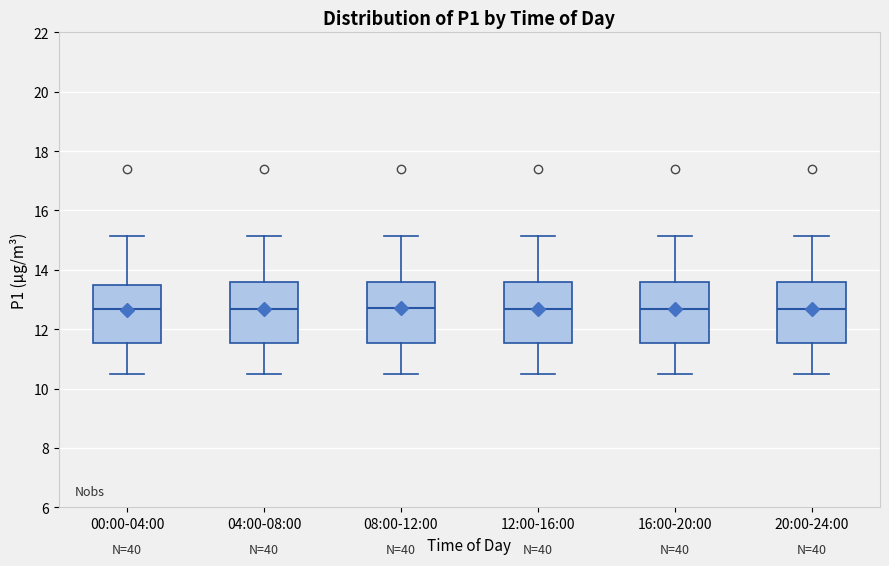

Reading left to right, transcribe this box plot: for each box, give where its median line is, the range the box spans, and where its two whiskers end, as read against the y-axis. The values are not printed on the chart, so give them approximately, as read against the axis.

00:00-04:00: median 12.6, box 11.6 to 13.6, whiskers 10.6 to 15.2
04:00-08:00: median 12.6, box 11.6 to 13.6, whiskers 10.6 to 15.2
08:00-12:00: median 12.8, box 11.6 to 13.6, whiskers 10.6 to 15.2
12:00-16:00: median 12.6, box 11.6 to 13.6, whiskers 10.6 to 15.2
16:00-20:00: median 12.6, box 11.6 to 13.6, whiskers 10.6 to 15.2
20:00-24:00: median 12.6, box 11.6 to 13.6, whiskers 10.6 to 15.2